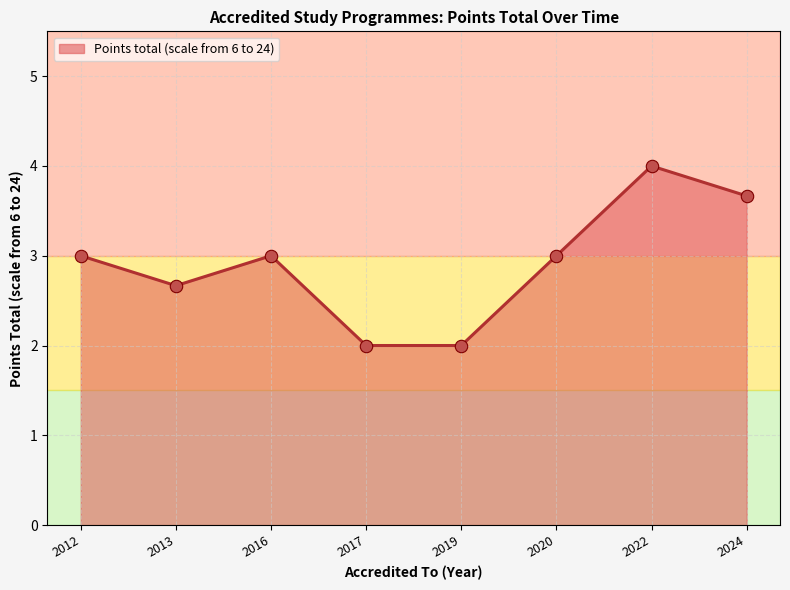

Approximately how many times larger is the value at 2024 compared to 2022?

0.9